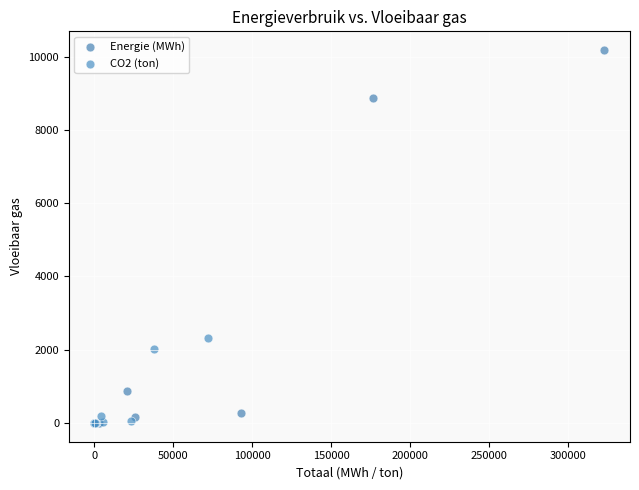

Which series has the widest spread of Y values?

Energie (MWh)